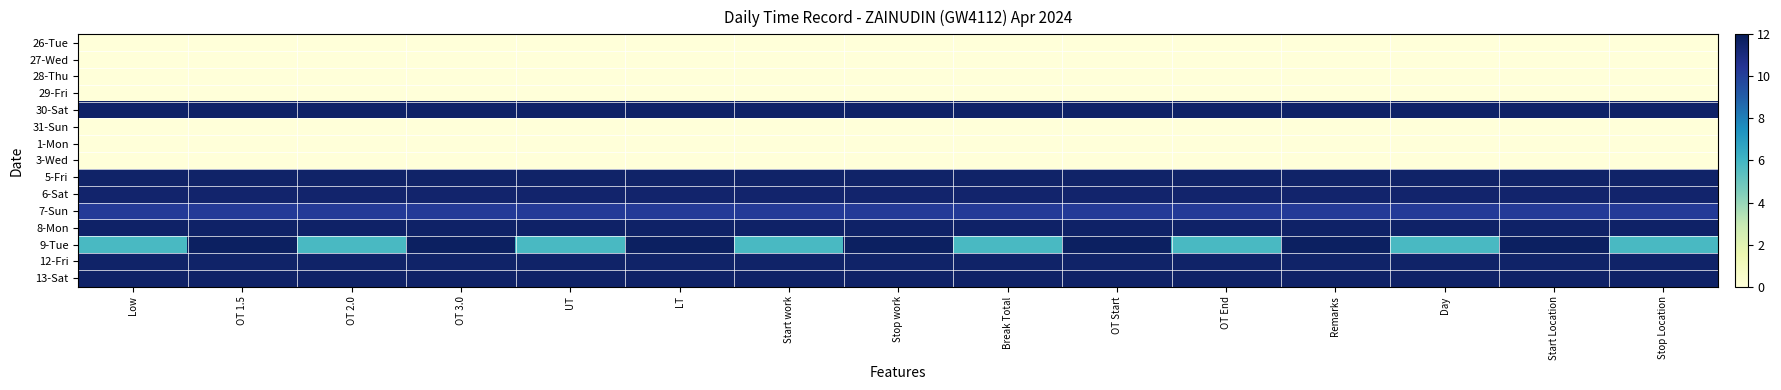

Reading left to right, extract all data points from this chart.

26-Tue: Low=0.0	OT 1.5=0.0	OT 2.0=0.0	OT 3.0=0.0	UT=0.0	LT=0.0	Start work=0.0	Stop work=0.0	Break Total=0.0	OT Start=0.0	OT End=0.0	Remarks=0.0	Day=0.0	Start Location=0.0	Stop Location=0.0
27-Wed: Low=0.0	OT 1.5=0.0	OT 2.0=0.0	OT 3.0=0.0	UT=0.0	LT=0.0	Start work=0.0	Stop work=0.0	Break Total=0.0	OT Start=0.0	OT End=0.0	Remarks=0.0	Day=0.0	Start Location=0.0	Stop Location=0.0
28-Thu: Low=0.0	OT 1.5=0.0	OT 2.0=0.0	OT 3.0=0.0	UT=0.0	LT=0.0	Start work=0.0	Stop work=0.0	Break Total=0.0	OT Start=0.0	OT End=0.0	Remarks=0.0	Day=0.0	Start Location=0.0	Stop Location=0.0
29-Fri: Low=0.0	OT 1.5=0.0	OT 2.0=0.0	OT 3.0=0.0	UT=0.0	LT=0.0	Start work=0.0	Stop work=0.0	Break Total=0.0	OT Start=0.0	OT End=0.0	Remarks=0.0	Day=0.0	Start Location=0.0	Stop Location=0.0
30-Sat: Low=11.6	OT 1.5=11.6	OT 2.0=11.6	OT 3.0=11.6	UT=11.6	LT=11.6	Start work=11.6	Stop work=11.6	Break Total=11.6	OT Start=11.6	OT End=11.6	Remarks=11.6	Day=11.6	Start Location=11.6	Stop Location=11.6
31-Sun: Low=0.0	OT 1.5=0.0	OT 2.0=0.0	OT 3.0=0.0	UT=0.0	LT=0.0	Start work=0.0	Stop work=0.0	Break Total=0.0	OT Start=0.0	OT End=0.0	Remarks=0.0	Day=0.0	Start Location=0.0	Stop Location=0.0
1-Mon: Low=0.0	OT 1.5=0.0	OT 2.0=0.0	OT 3.0=0.0	UT=0.0	LT=0.0	Start work=0.0	Stop work=0.0	Break Total=0.0	OT Start=0.0	OT End=0.0	Remarks=0.0	Day=0.0	Start Location=0.0	Stop Location=0.0
3-Wed: Low=0.0	OT 1.5=0.0	OT 2.0=0.0	OT 3.0=0.0	UT=0.0	LT=0.0	Start work=0.0	Stop work=0.0	Break Total=0.0	OT Start=0.0	OT End=0.0	Remarks=0.0	Day=0.0	Start Location=0.0	Stop Location=0.0
5-Fri: Low=11.6	OT 1.5=11.6	OT 2.0=11.6	OT 3.0=11.6	UT=11.6	LT=11.6	Start work=11.6	Stop work=11.6	Break Total=11.6	OT Start=11.6	OT End=11.6	Remarks=11.6	Day=11.6	Start Location=11.6	Stop Location=11.6
6-Sat: Low=11.5	OT 1.5=11.5	OT 2.0=11.5	OT 3.0=11.5	UT=11.5	LT=11.5	Start work=11.5	Stop work=11.5	Break Total=11.5	OT Start=11.5	OT End=11.5	Remarks=11.5	Day=11.5	Start Location=11.5	Stop Location=11.5
7-Sun: Low=10.2	OT 1.5=10.2	OT 2.0=10.2	OT 3.0=10.2	UT=10.2	LT=10.2	Start work=10.2	Stop work=10.2	Break Total=10.2	OT Start=10.2	OT End=10.2	Remarks=10.2	Day=10.2	Start Location=10.2	Stop Location=10.2
8-Mon: Low=11.6	OT 1.5=11.6	OT 2.0=11.6	OT 3.0=11.6	UT=11.6	LT=11.6	Start work=11.6	Stop work=11.6	Break Total=11.6	OT Start=11.6	OT End=11.6	Remarks=11.6	Day=11.6	Start Location=11.6	Stop Location=11.6
9-Tue: Low=5.8	OT 1.5=11.7	OT 2.0=5.8	OT 3.0=11.7	UT=5.8	LT=11.7	Start work=5.8	Stop work=11.7	Break Total=5.8	OT Start=11.7	OT End=5.8	Remarks=11.7	Day=5.8	Start Location=11.7	Stop Location=5.8
12-Fri: Low=11.5	OT 1.5=11.5	OT 2.0=11.5	OT 3.0=11.5	UT=11.5	LT=11.5	Start work=11.5	Stop work=11.5	Break Total=11.5	OT Start=11.5	OT End=11.5	Remarks=11.5	Day=11.5	Start Location=11.5	Stop Location=11.5
13-Sat: Low=11.6	OT 1.5=11.6	OT 2.0=11.6	OT 3.0=11.6	UT=11.6	LT=11.6	Start work=11.6	Stop work=11.6	Break Total=11.6	OT Start=11.6	OT End=11.6	Remarks=11.6	Day=11.6	Start Location=11.6	Stop Location=11.6